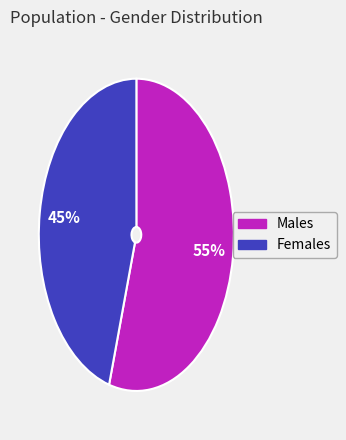

How many segments does this pie chart have?

2